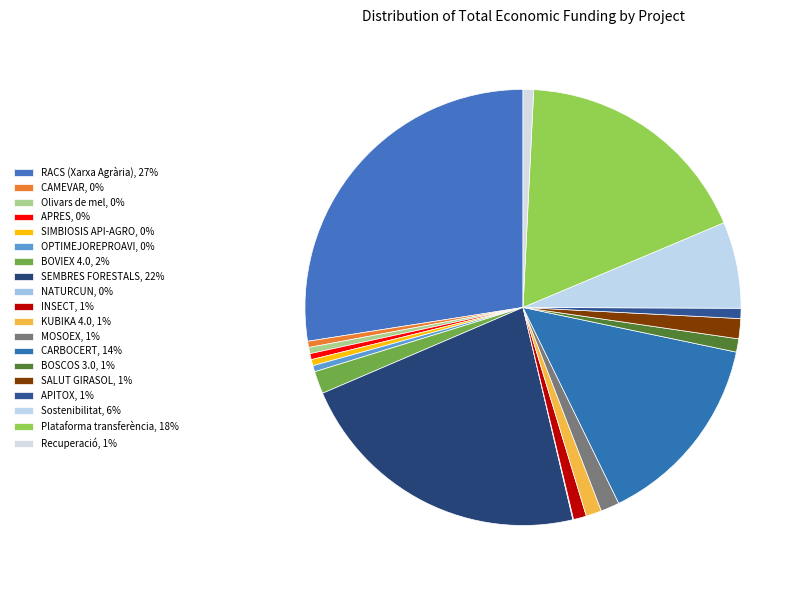

Rank the categories by value from lowest to highest.

NATURCUN, APRES, CAMEVAR, Olivars de mel, SIMBIOSIS API-AGRO, OPTIMEJOREPROAVI, APITOX, Recuperació, INSECT, BOSCOS 3.0, KUBIKA 4.0, MOSOEX, SALUT GIRASOL, BOVIEX 4.0, Sostenibilitat, CARBOCERT, Plataforma transferència, SEMBRES FORESTALS, RACS (Xarxa Agrària)